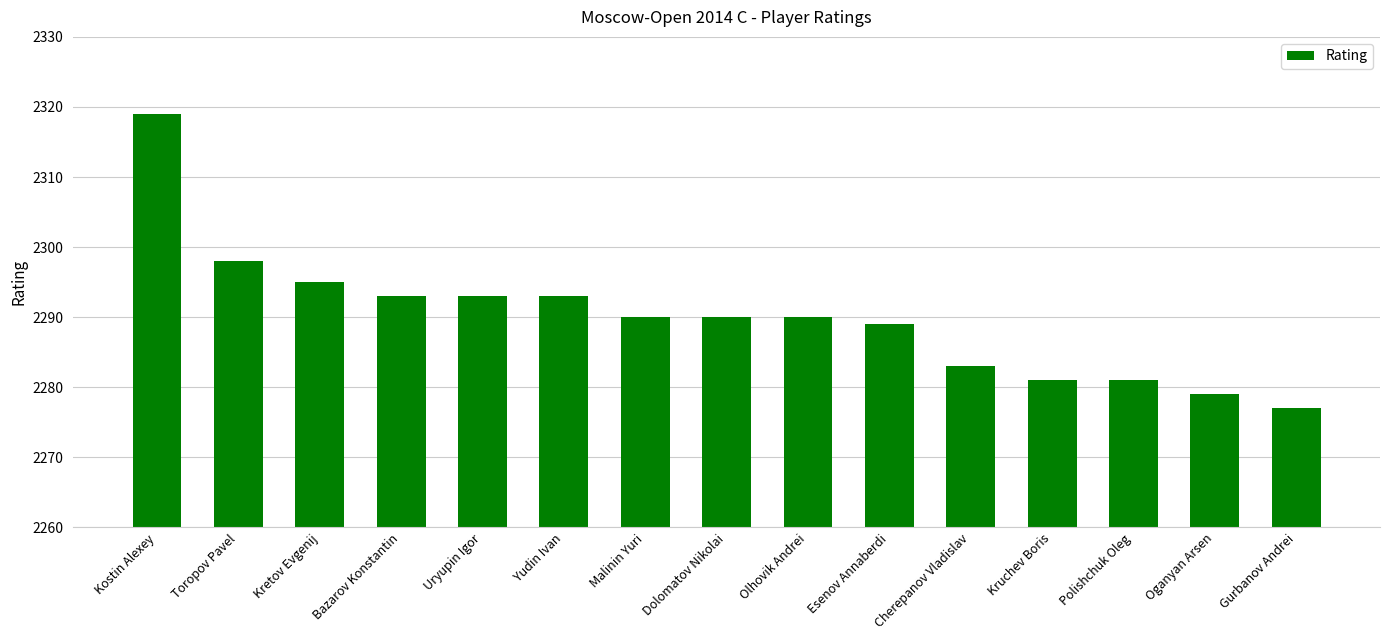

Reading left to right, what are all the values shown in this chart?

Kostin Alexey=2319	Toropov Pavel=2298	Kretov Evgenij=2295	Bazarov Konstantin=2293	Uryupin Igor=2293	Yudin Ivan=2293	Malinin Yuri=2290	Dolomatov Nikolai=2290	Olhovik Andrei=2290	Esenov Annaberdi=2289	Cherepanov Vladislav=2283	Kruchev Boris=2281	Polishchuk Oleg=2281	Oganyan Arsen=2279	Gurbanov Andrei=2277